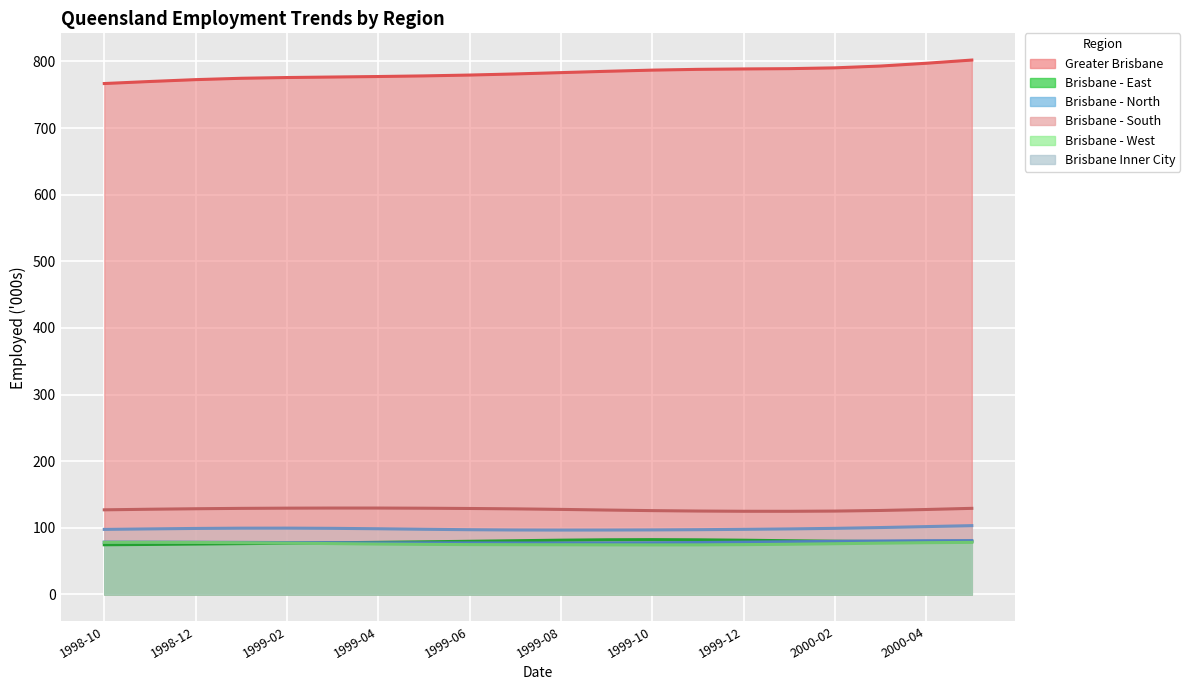

In Brisbane - South, how many points are lower than both neighbors (excluding endpoints)?

1